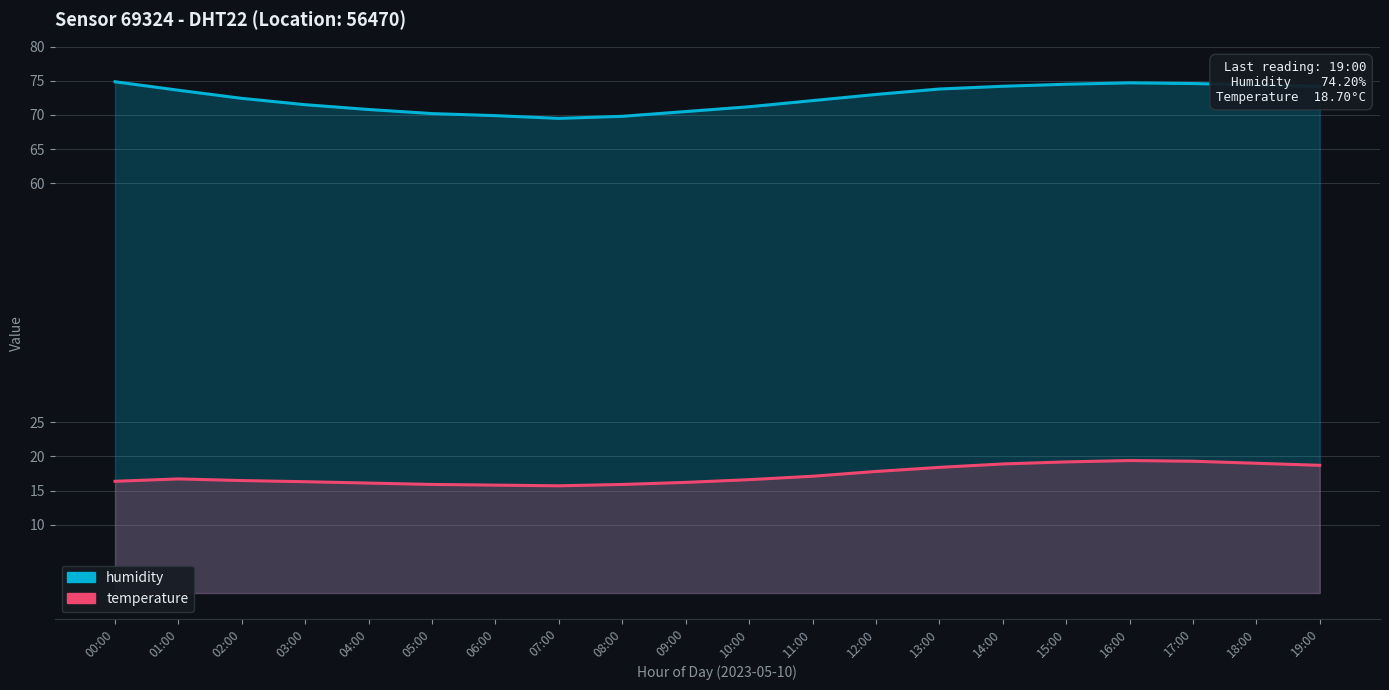

What is the average value of the humidity series?

72.5